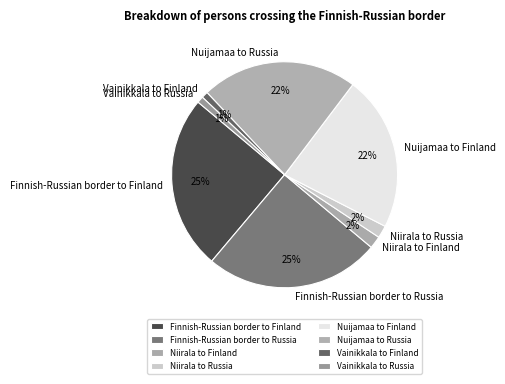

To the nearest percent, what portion does Nuijamaa to Russia represent?

22%